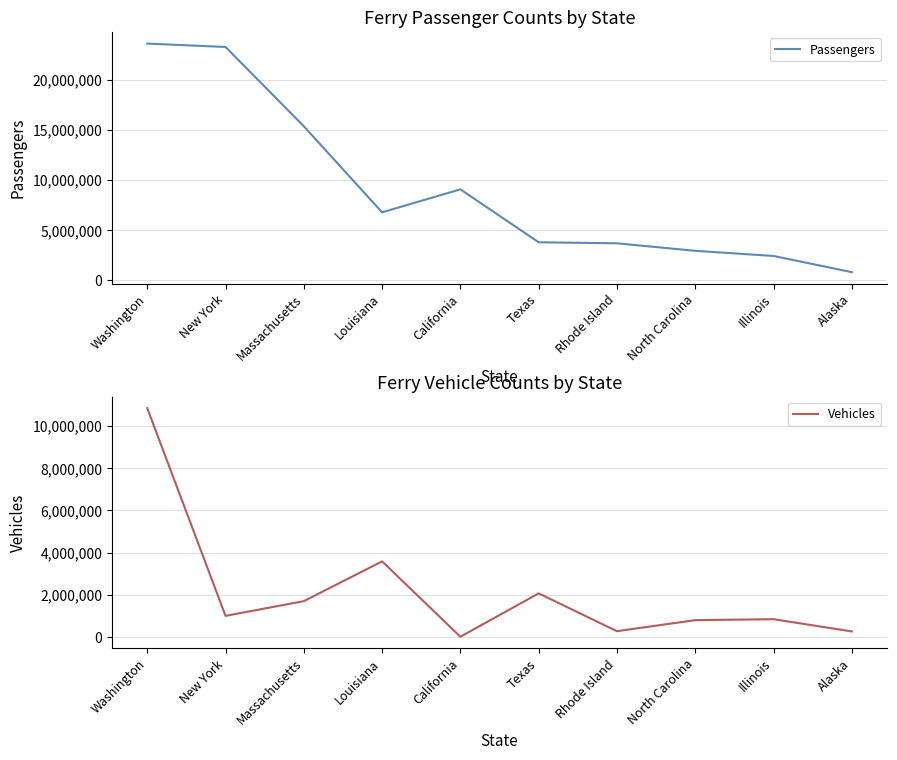

What is the sum of the Vehicles values at Louisiana and California?

3616206